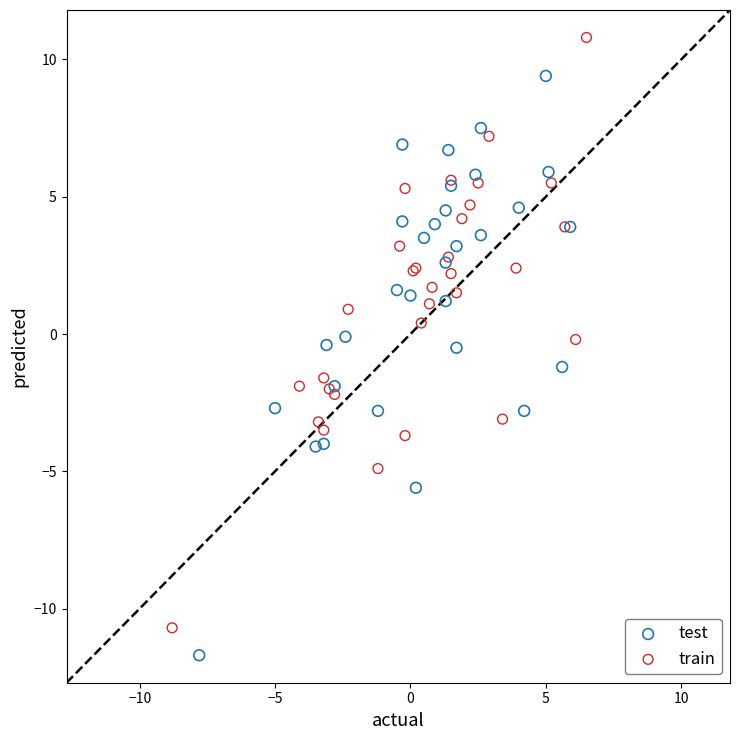

Which series contains the lowest Y value?

test